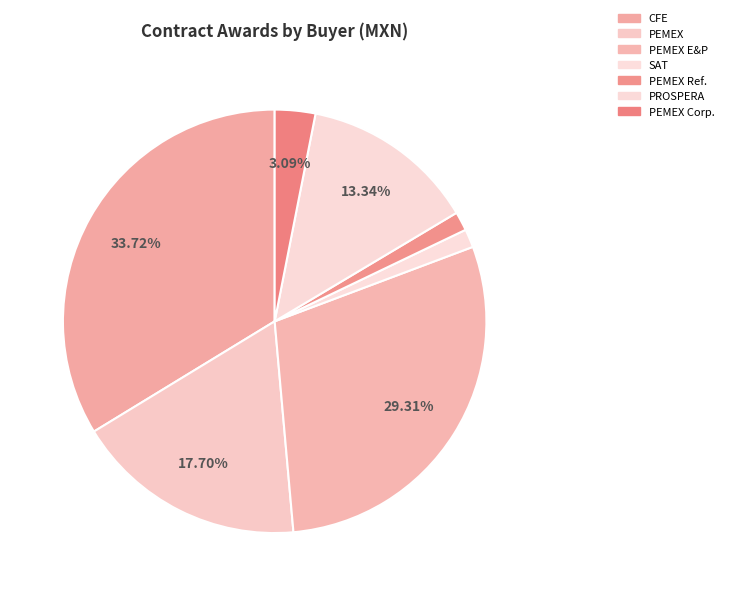

How many segments does this pie chart have?

7